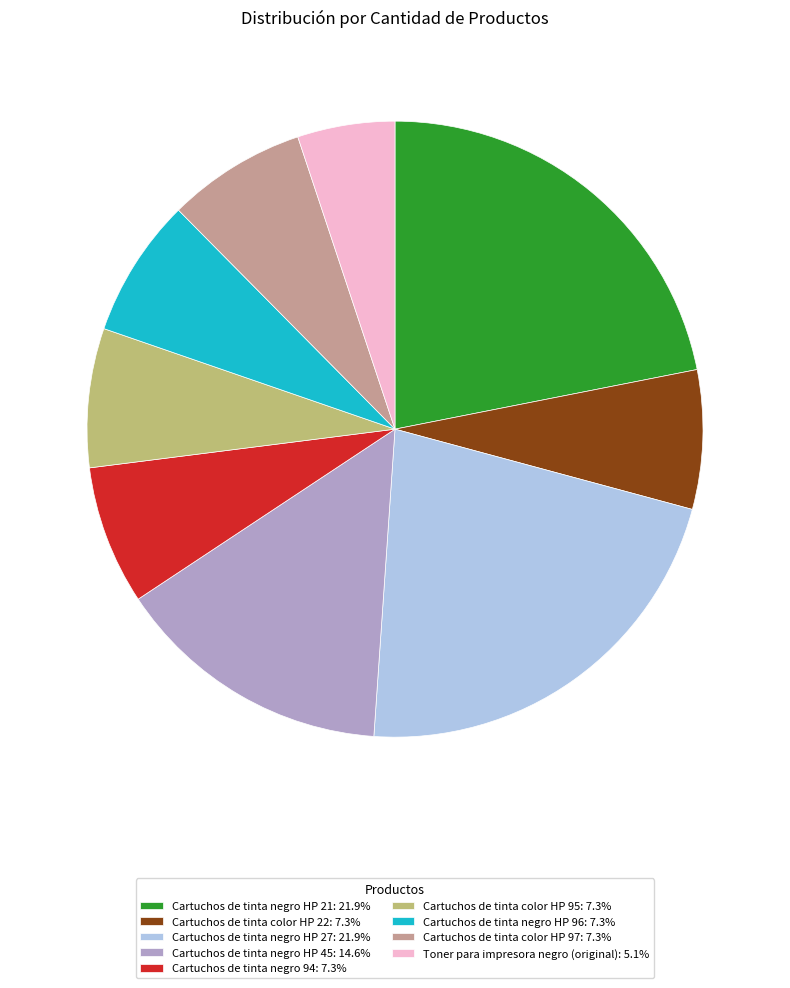

Does any single category account for the majority?

No